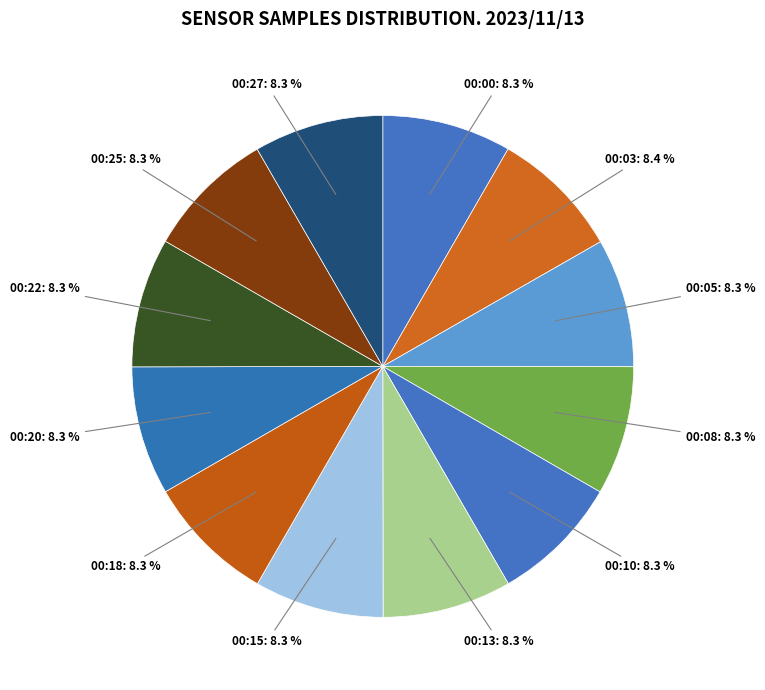

Count the number of slices in the pie.

12